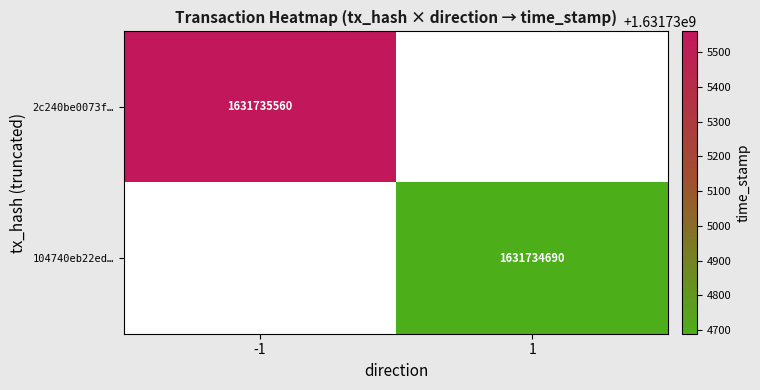

List the series in order of their peak value, highest first.

2c240be0073f33cfe1b9f20565c1fdea9edeb92, 104740eb22ed2b5d8f725363538b9b5486a7312